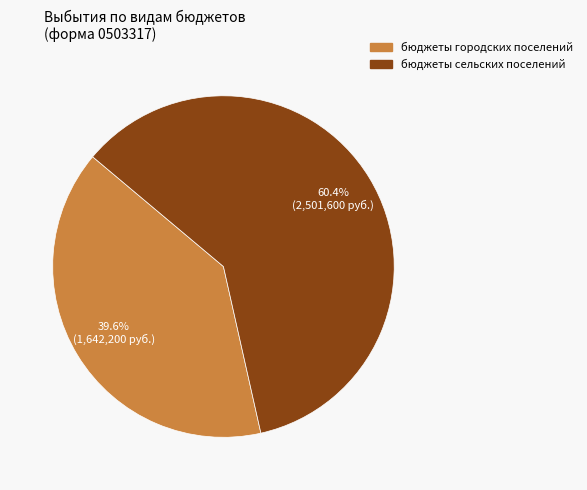

Is there any slice that represents more than half of the pie?

Yes